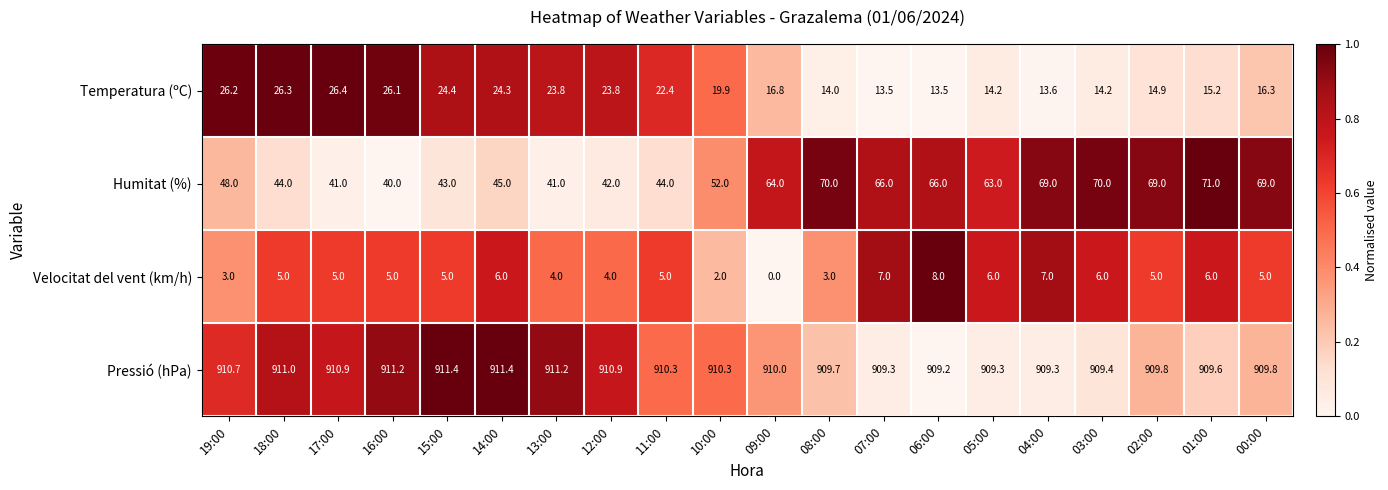

Rank the series by their maximum value, from highest to lowest.

Pressió (hPa), Humitat (%), Temperatura (ºC), Velocitat del vent (km/h)